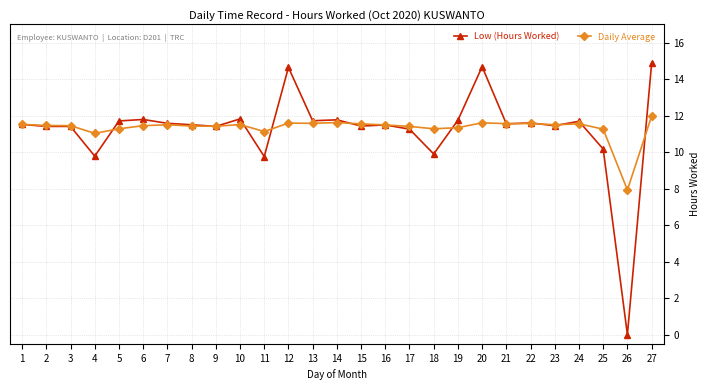

List the series in order of their peak value, lowest first.

Daily Average, Low (Hours Worked)